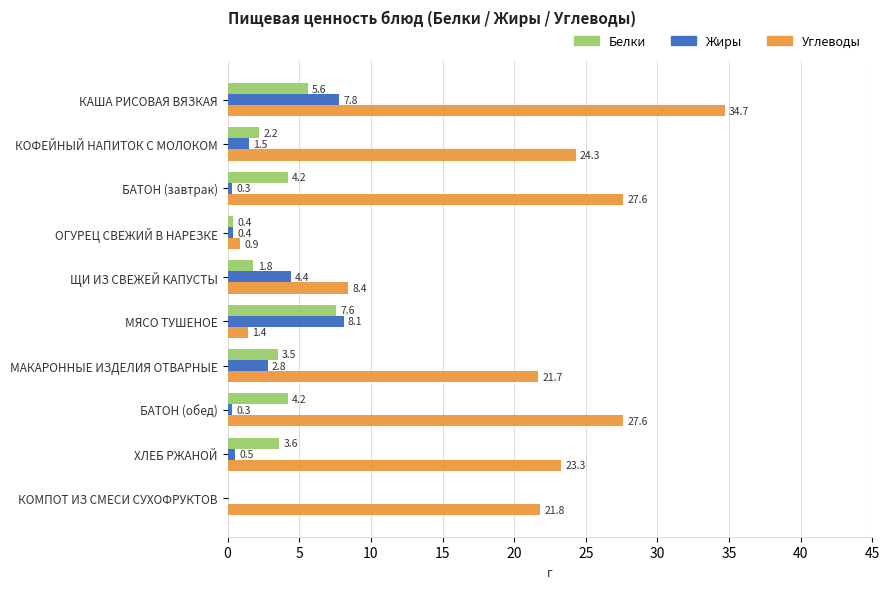

True or false: Белки has a value of 2.5 at КОМПОТ ИЗ СМЕСИ СУХОФРУКТОВ.

False